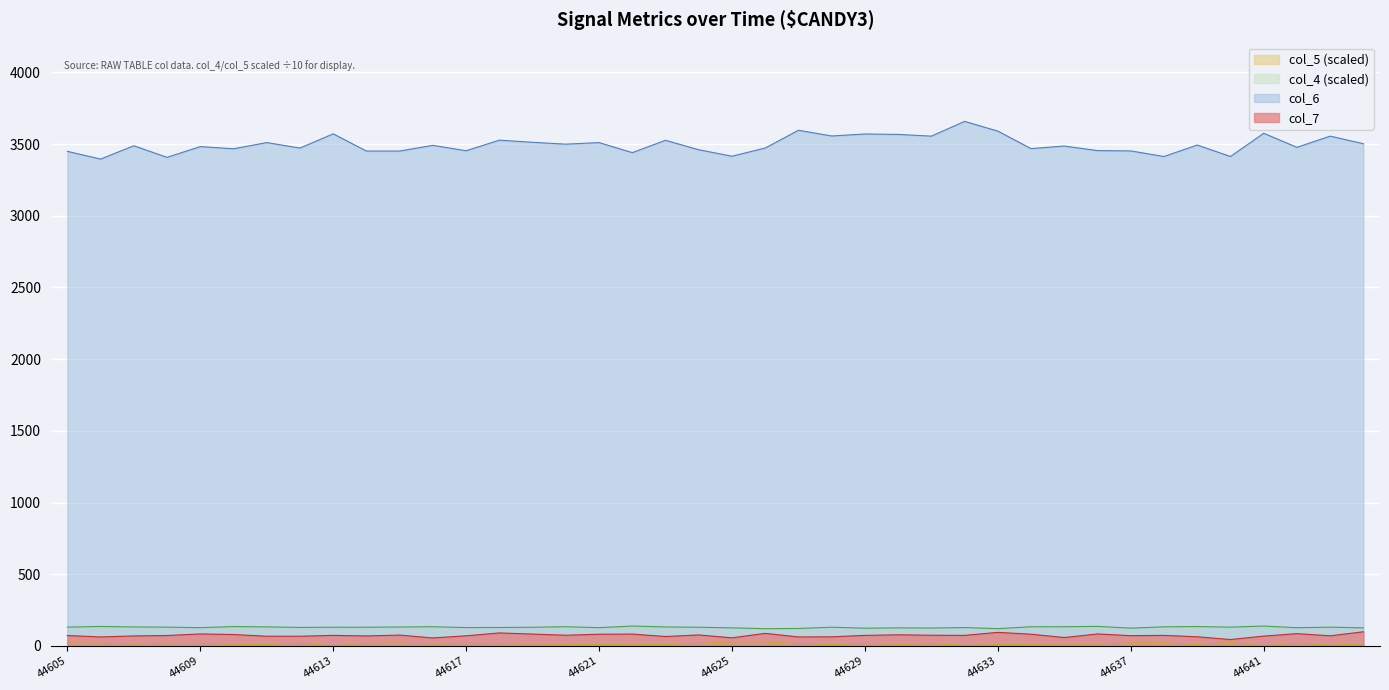

Which has a higher value, 44628 or 44625?

44628